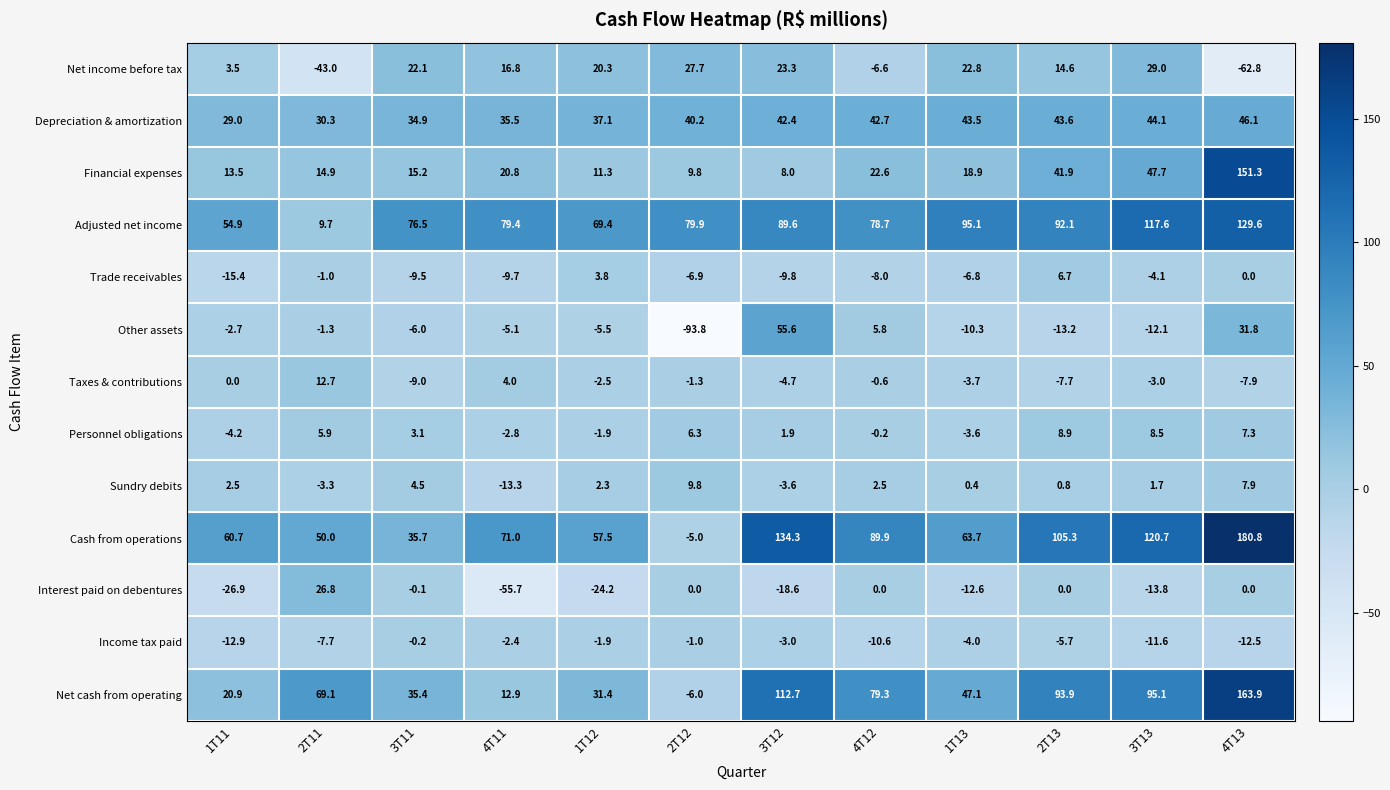

What is the total value across all series at 4T11?

151.4